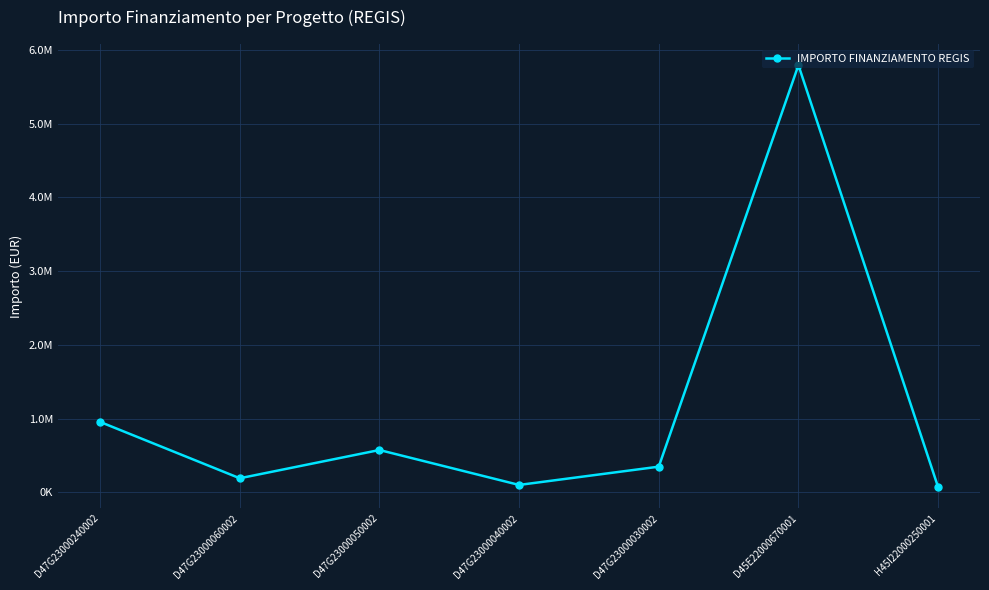

What is the minimum value shown in the chart?

70000.0